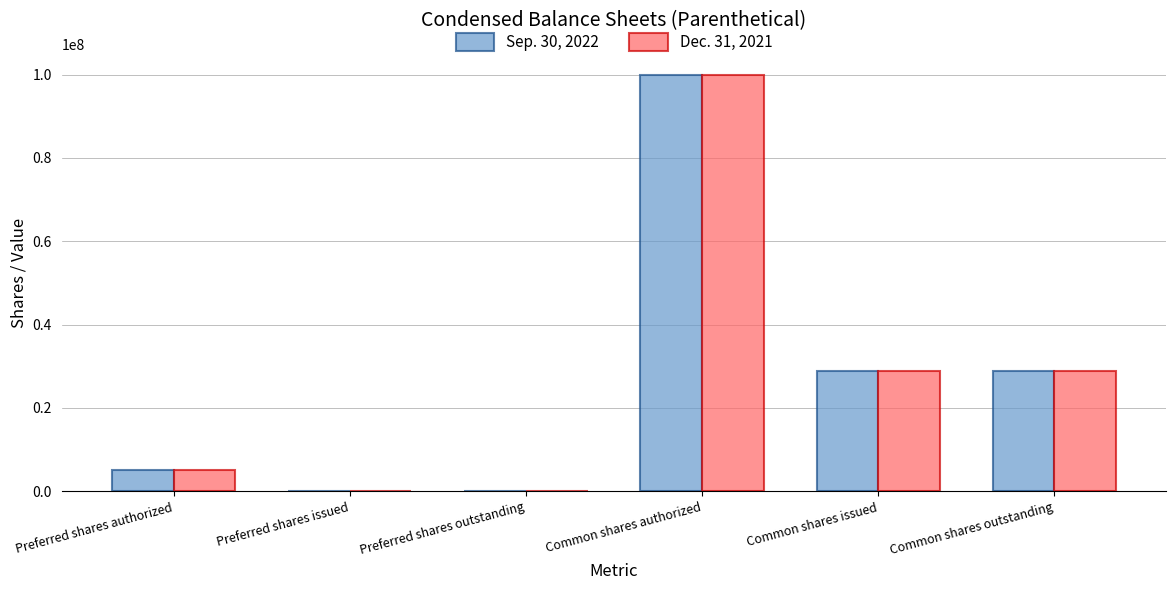

How many series are shown in this chart?

2